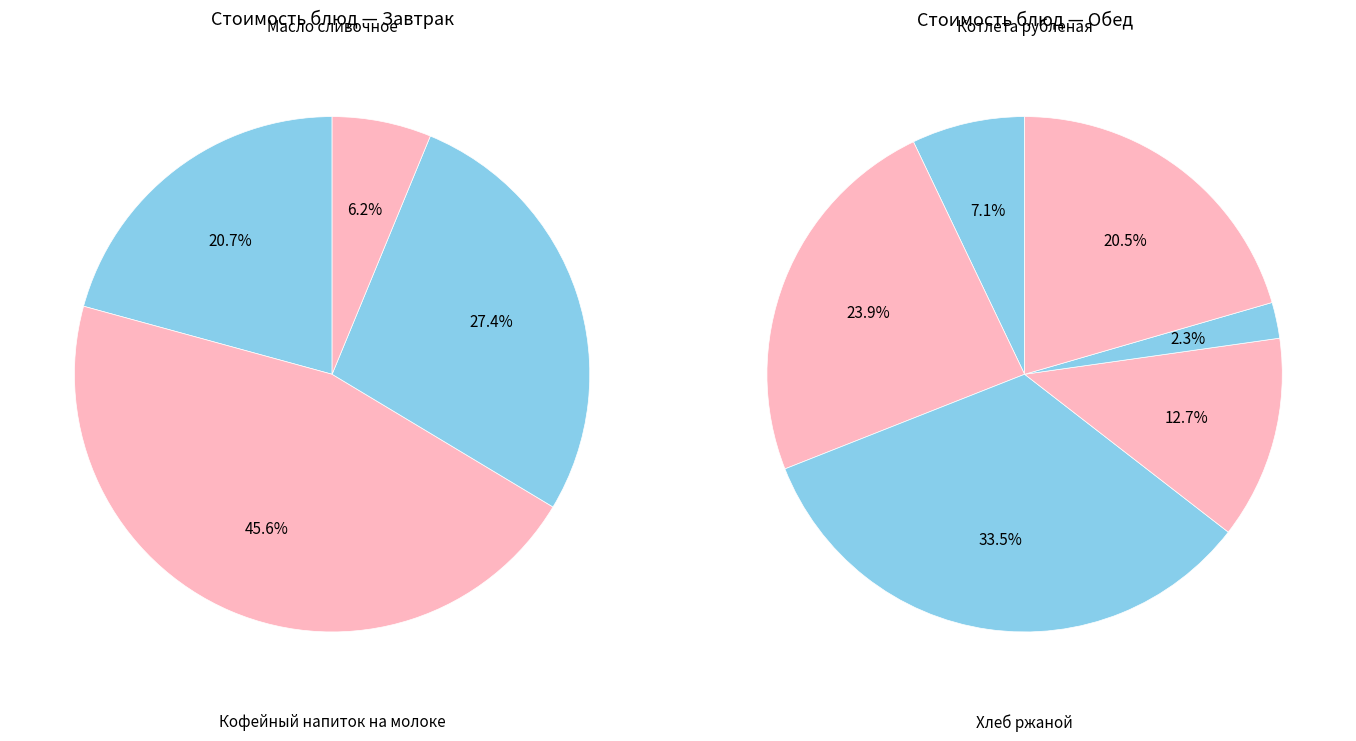

Is the sum of Яблоко and Салат Степной greater than half?

No